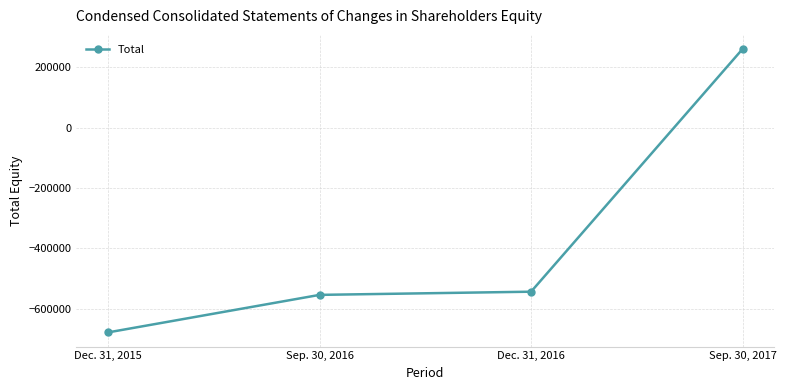

What position from the right is Dec. 31, 2016?

2